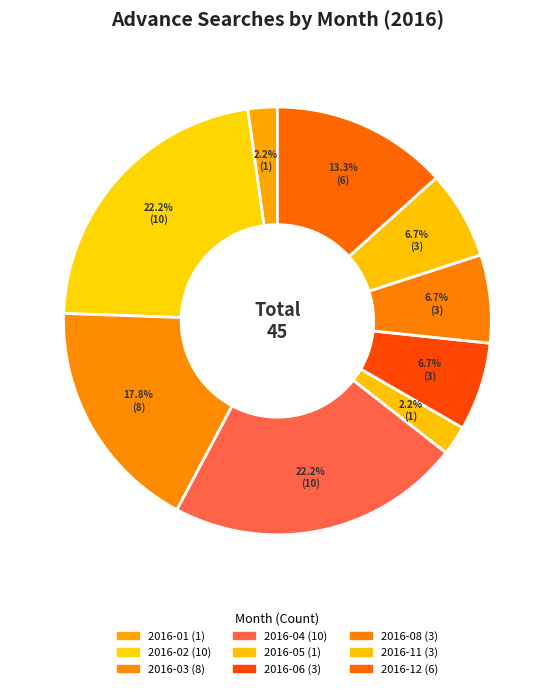

How many slices are in this pie chart?

9